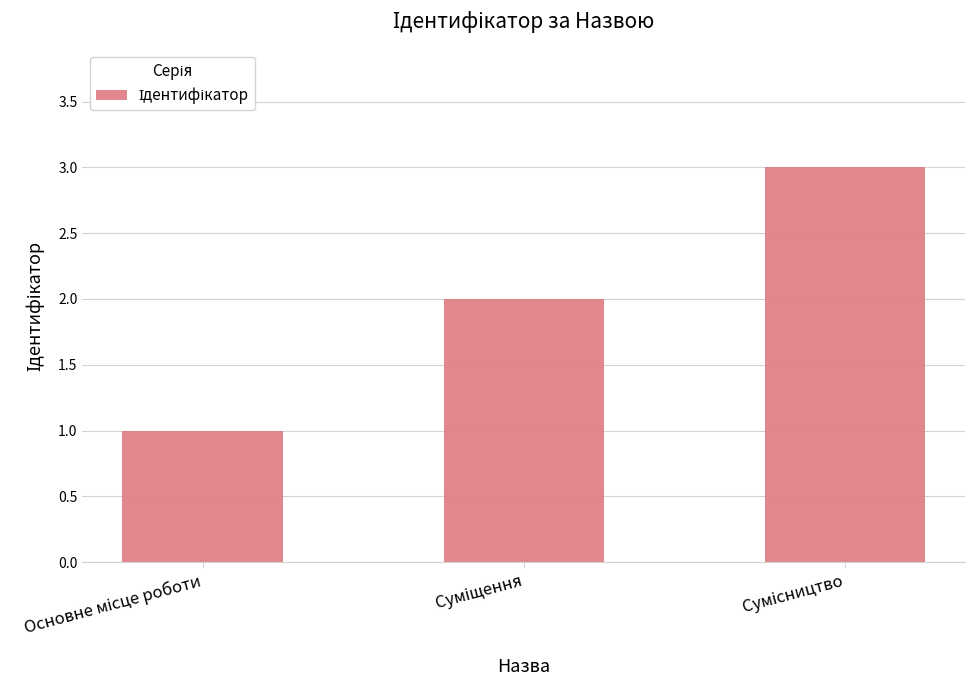

Reading left to right, transcribe all the data shown in this chart.

1	2	3